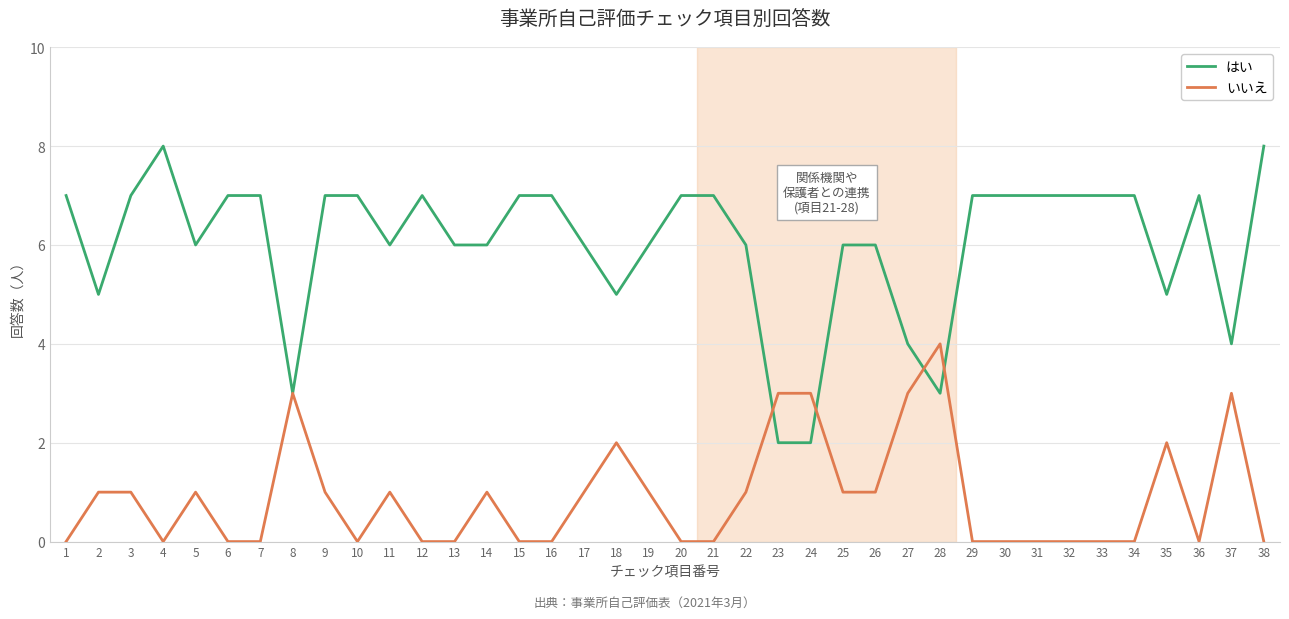

What is the highest value of the はい series?

8